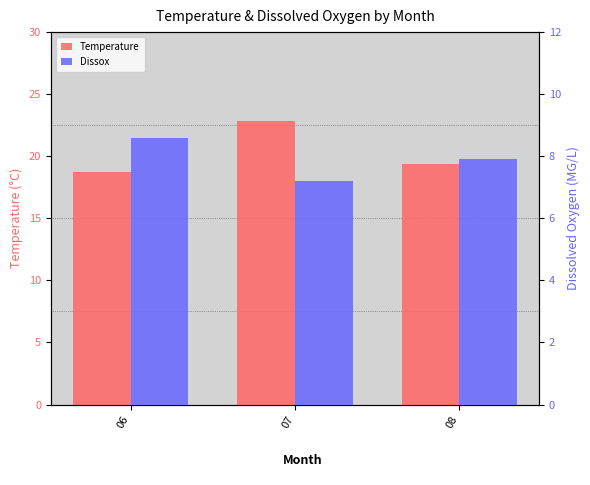

At which category does the chart reach its peak across all series?

07